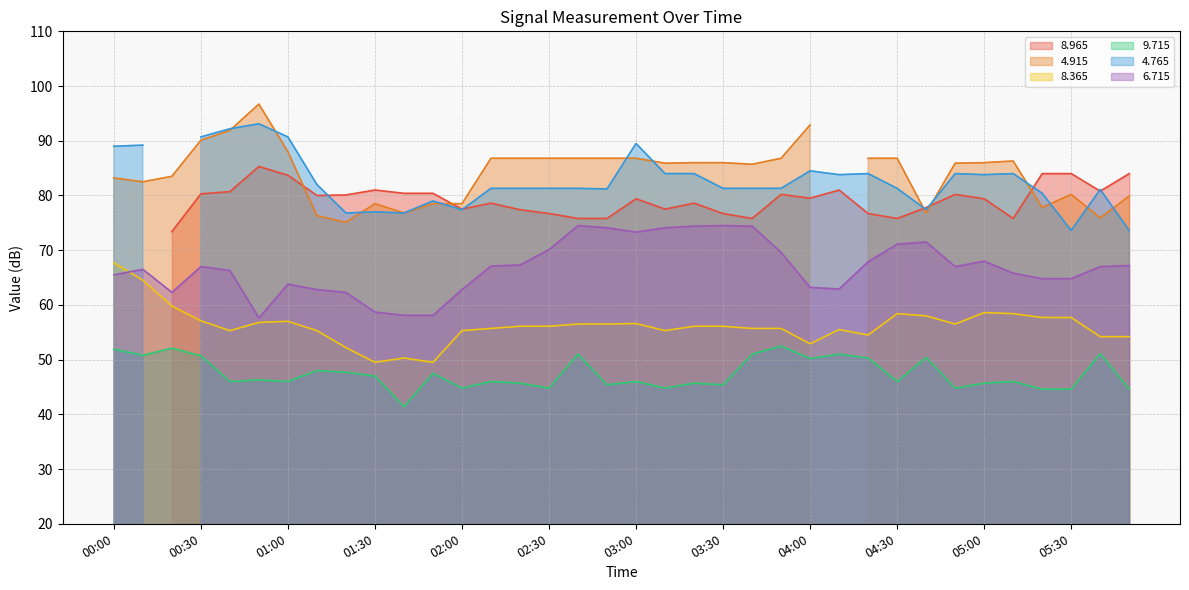

What is the sum of the   8.365 values at 03:20 and 03:00?

112.7